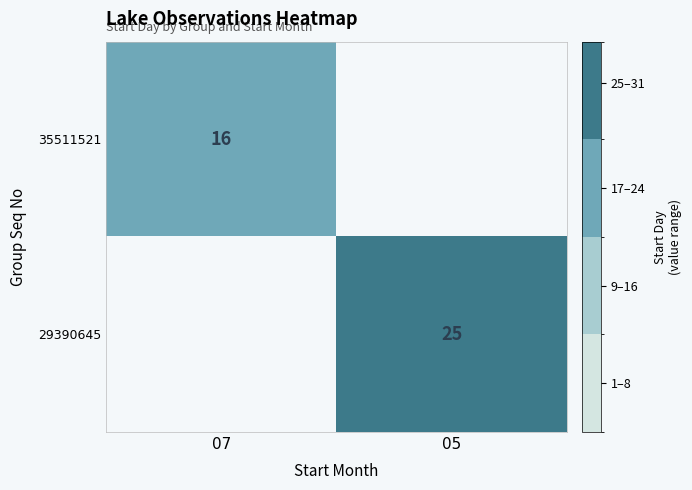

Is the value of 35511521 at 07 greater than the value of 29390645 at 05?

No